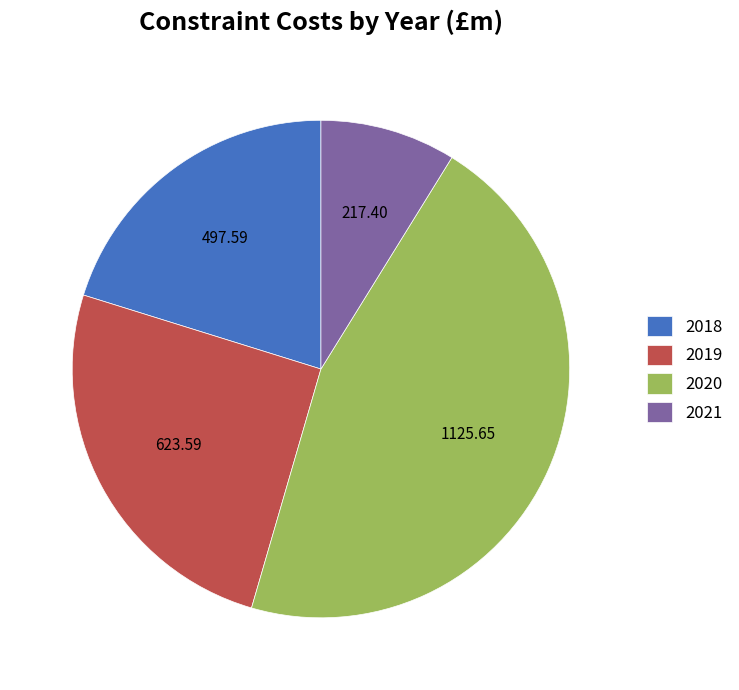

Which slice is the largest?

2020